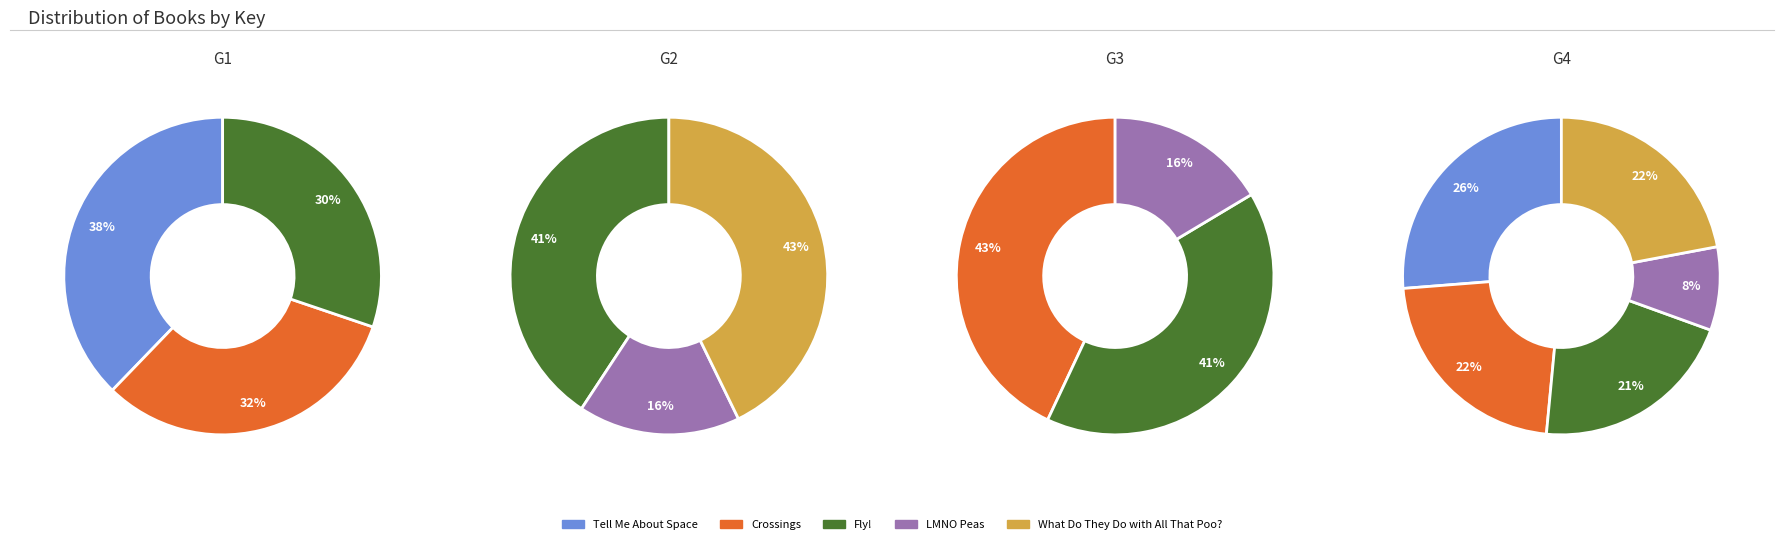

Approximately how many times larger is the value at What Do They Do with All That Poo? compared to Fly!?

1.1